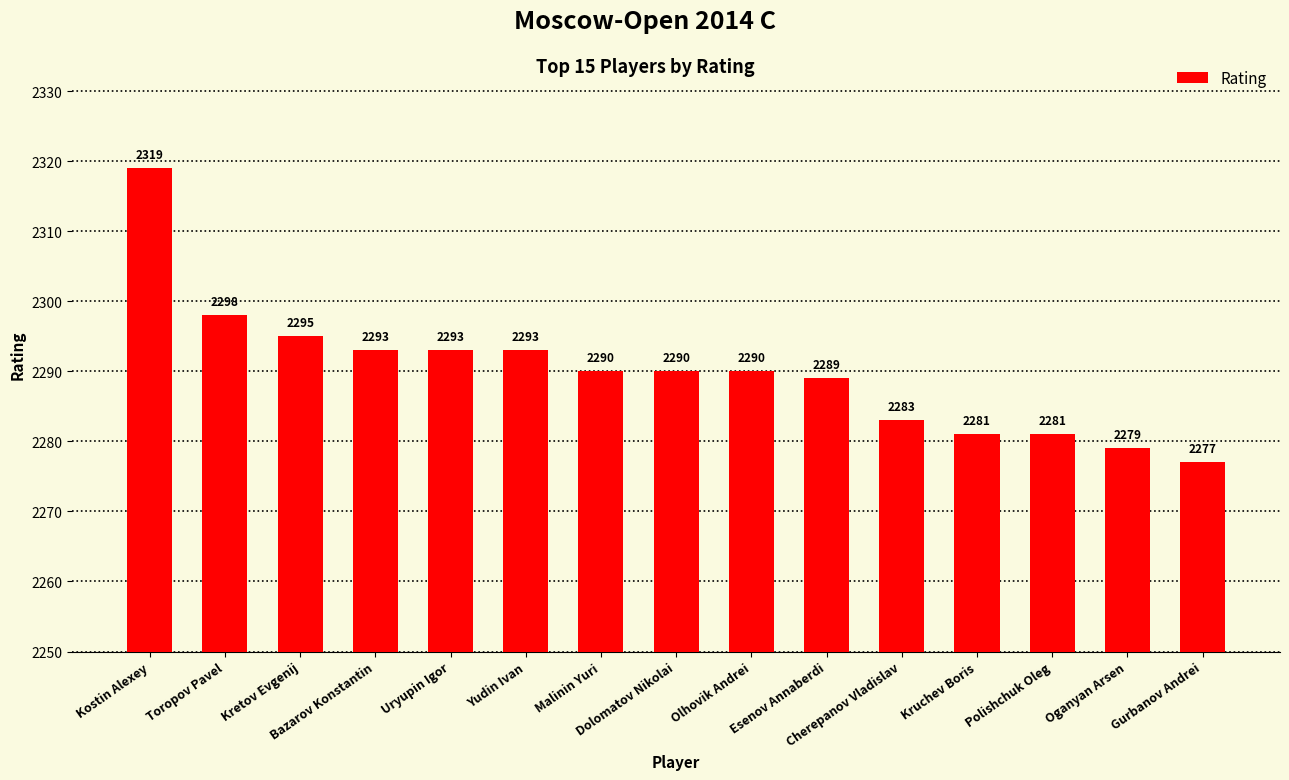

What is the average value?

2290